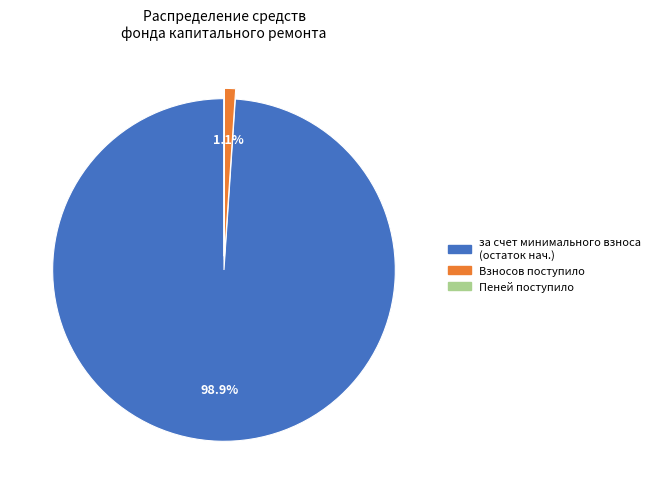

Is there a majority slice in this chart?

Yes